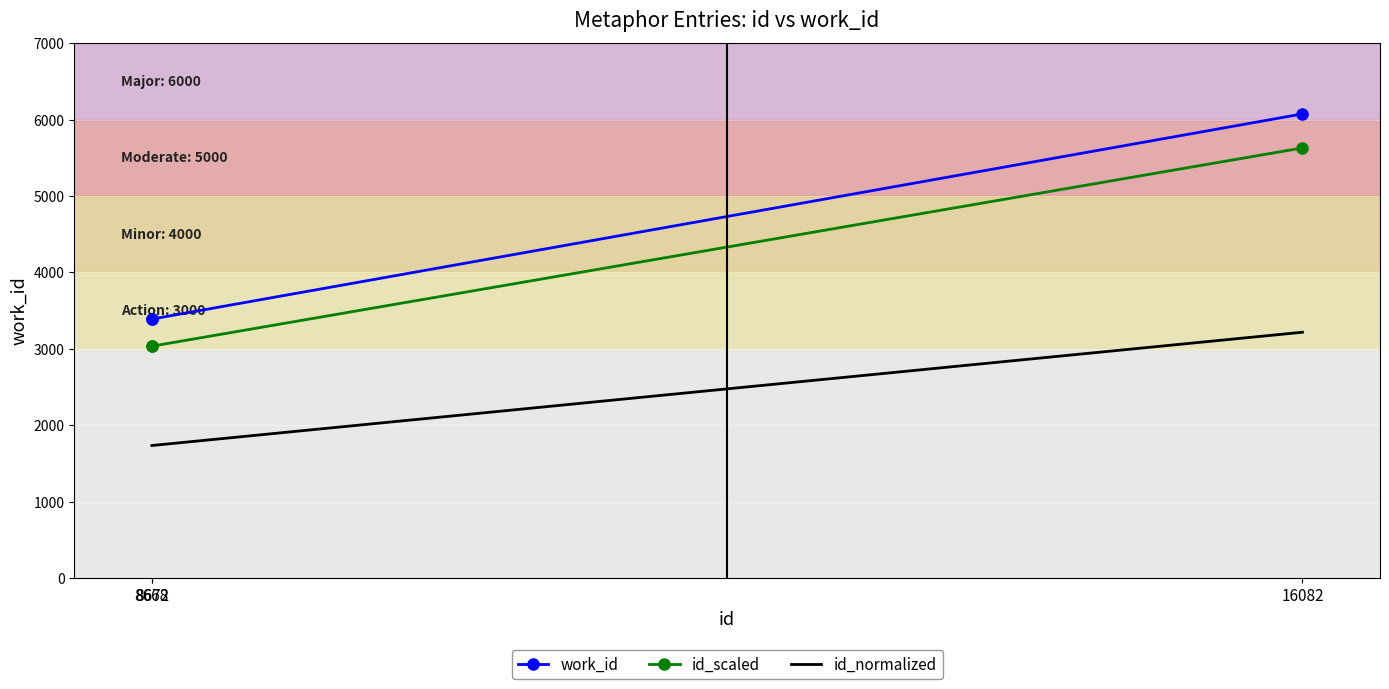

What is the total value across all series at 8672?

8159.6